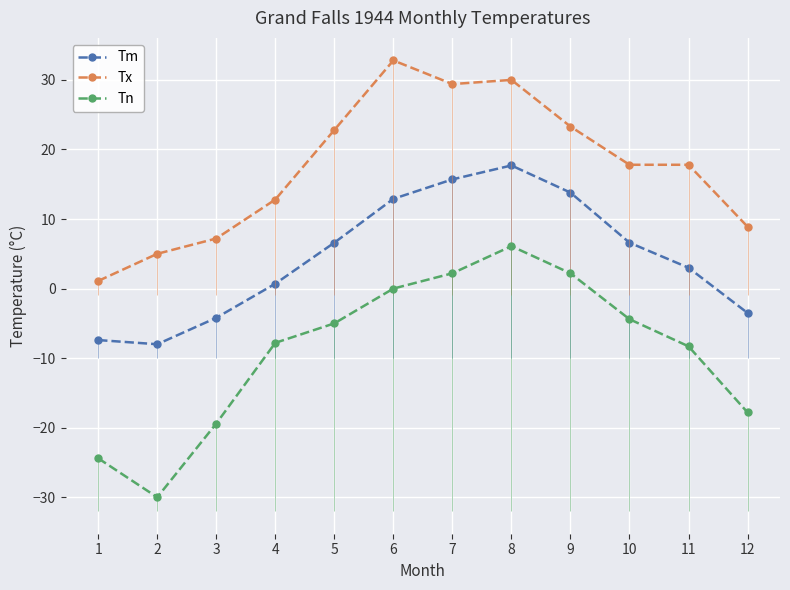

Which series changed the most between 2 and 9?

Tn